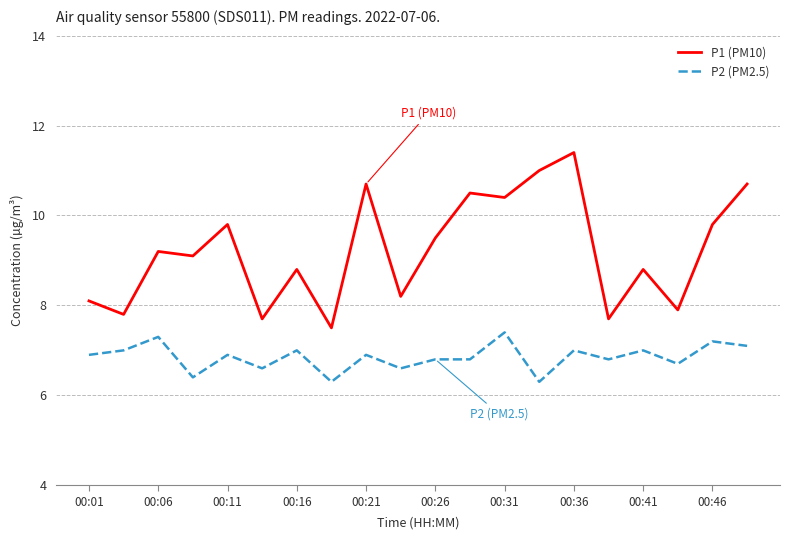

True or false: P2 (PM2.5) and P1 (PM10) cross at least once.

False